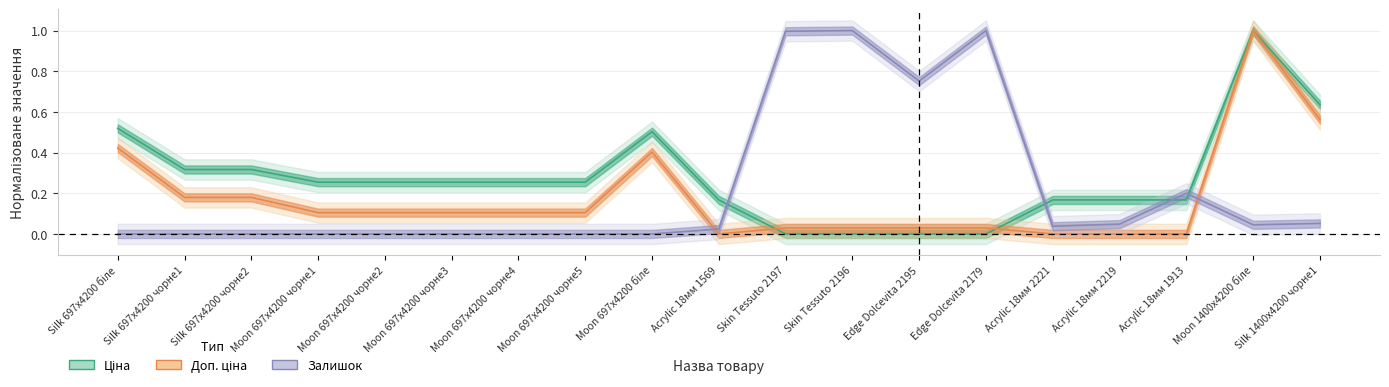

What is the average value of the Залишок series?

0.2